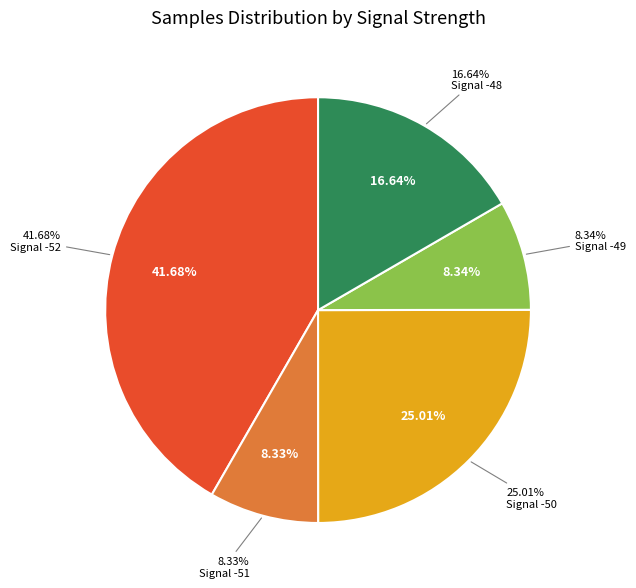

True or false: -50 accounts for 21% of the total.

False